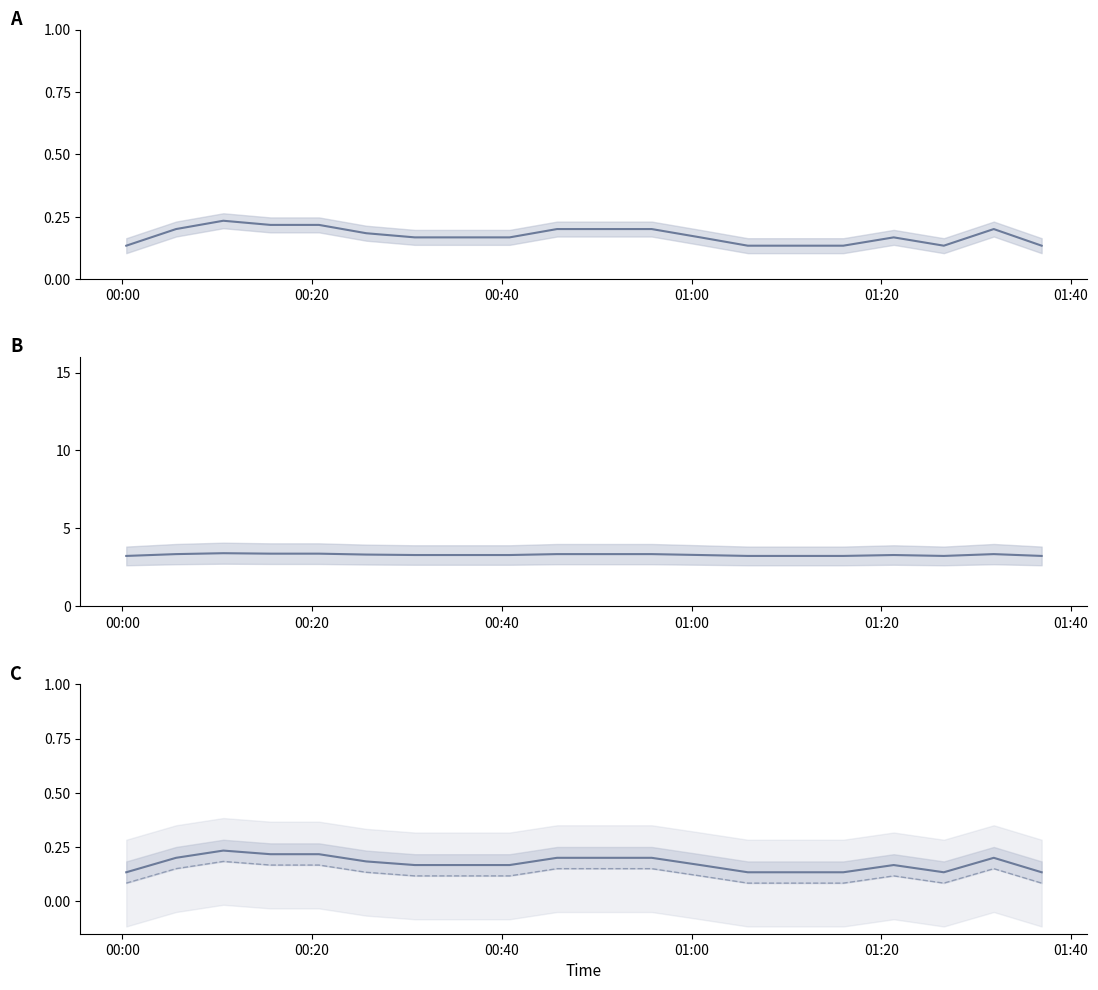

True or false: P1 and P2 cross at least once.

False